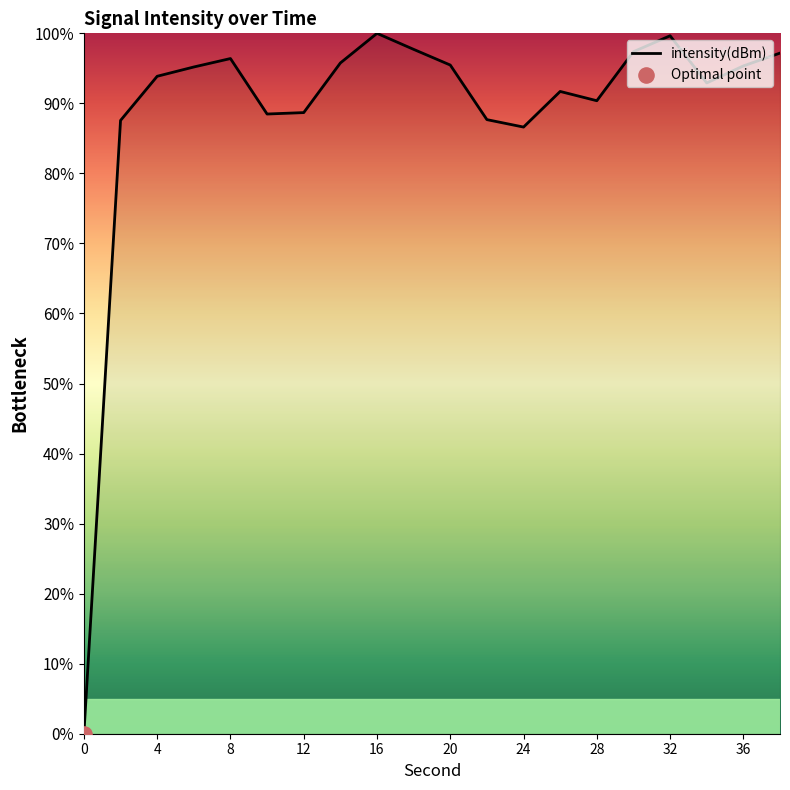

What is the difference between the maximum and minimum values?

100.0